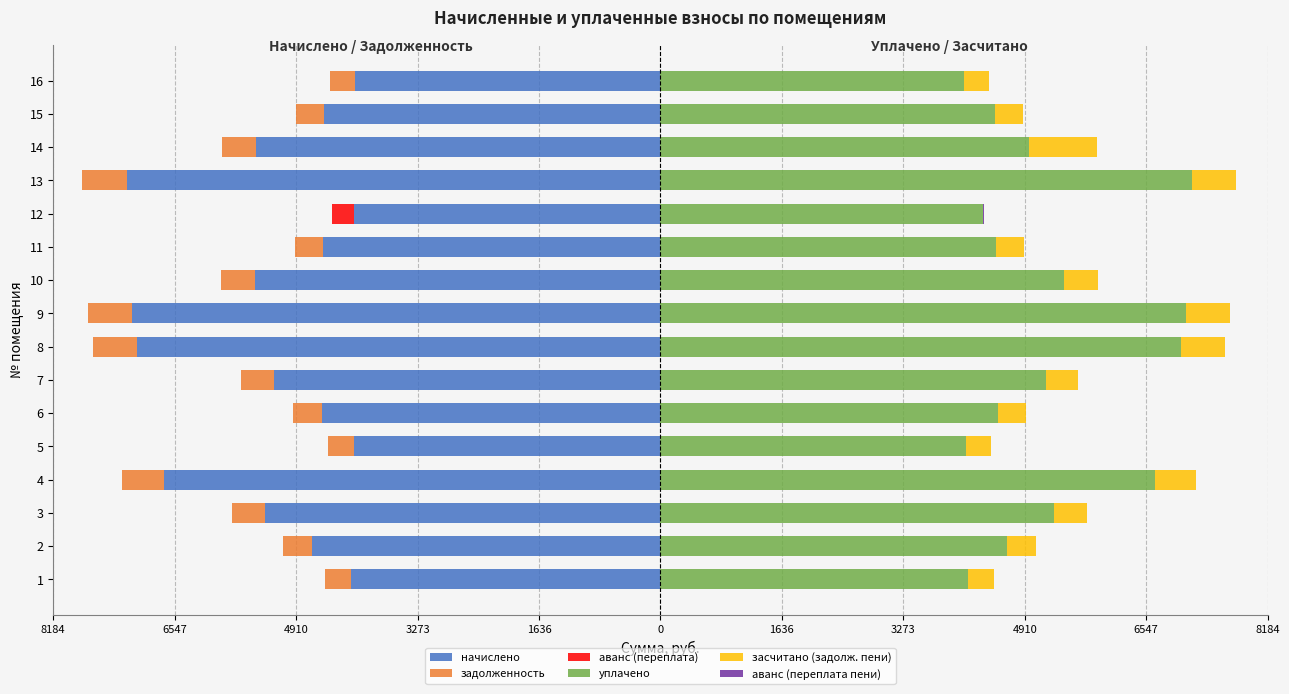

How many bars are there in total?

96